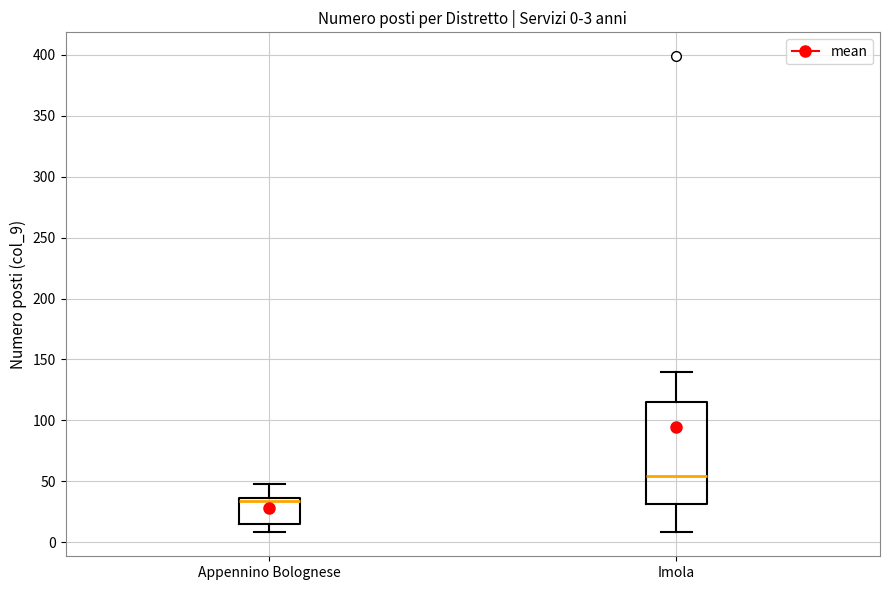

Which box is the tallest, from its lower edge to its upper edge?

Imola